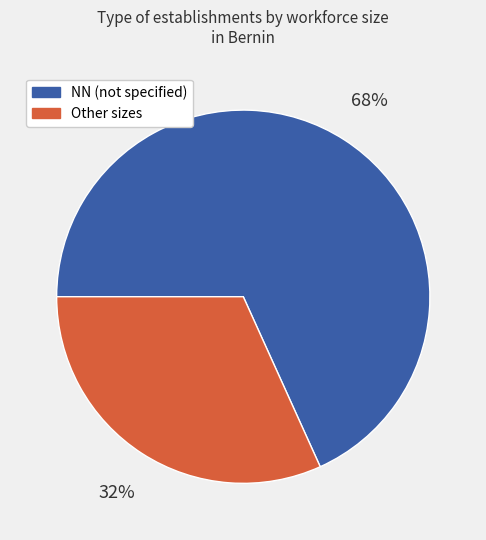

To the nearest percent, what is the difference between the largest and smallest slice percentages?

36%